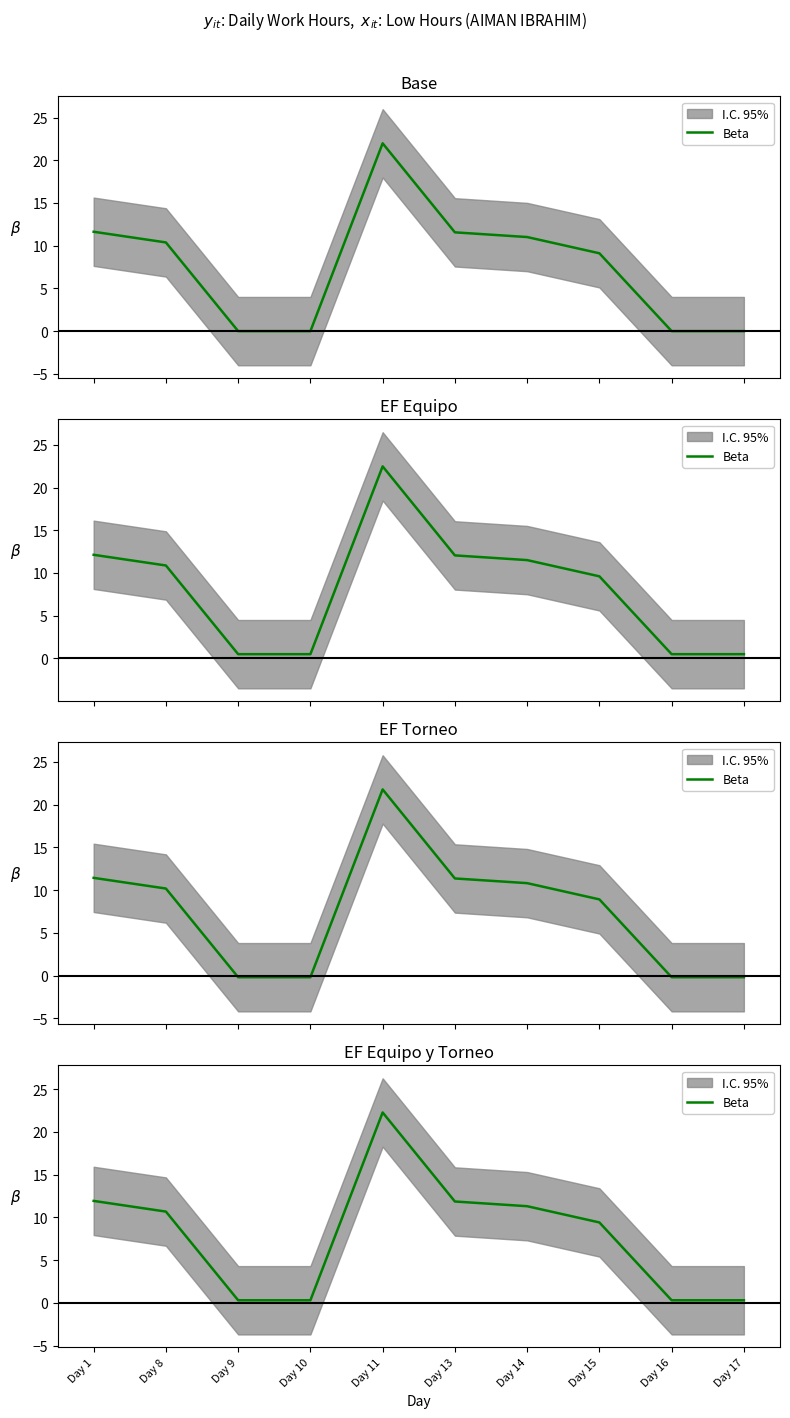

At which category does the data reach its first local peak?

Day 11